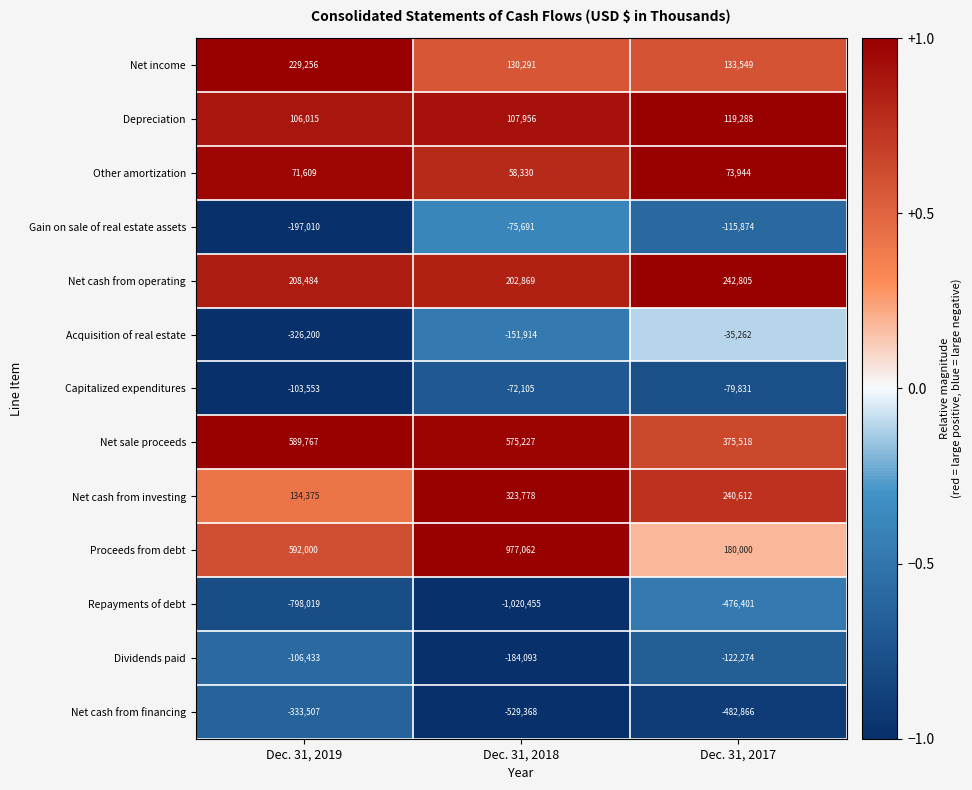

Count the number of data series in this chart.

13